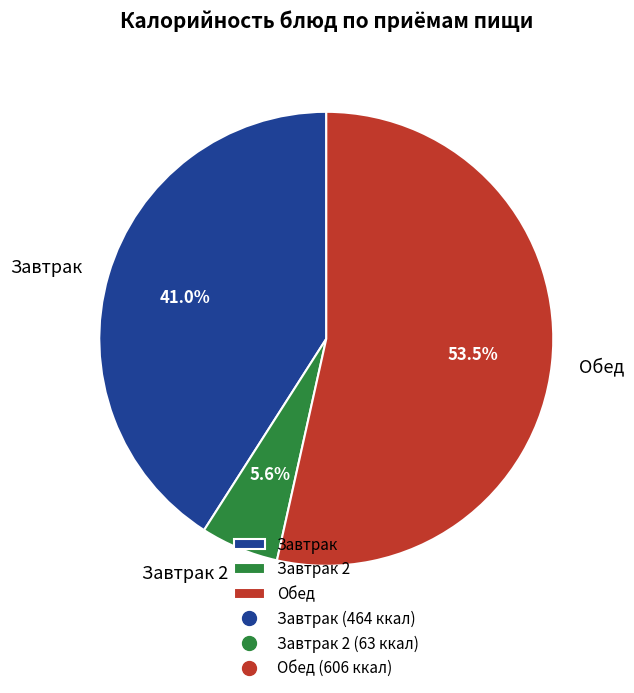

Rank the categories by value from lowest to highest.

Завтрак 2, Завтрак, Обед